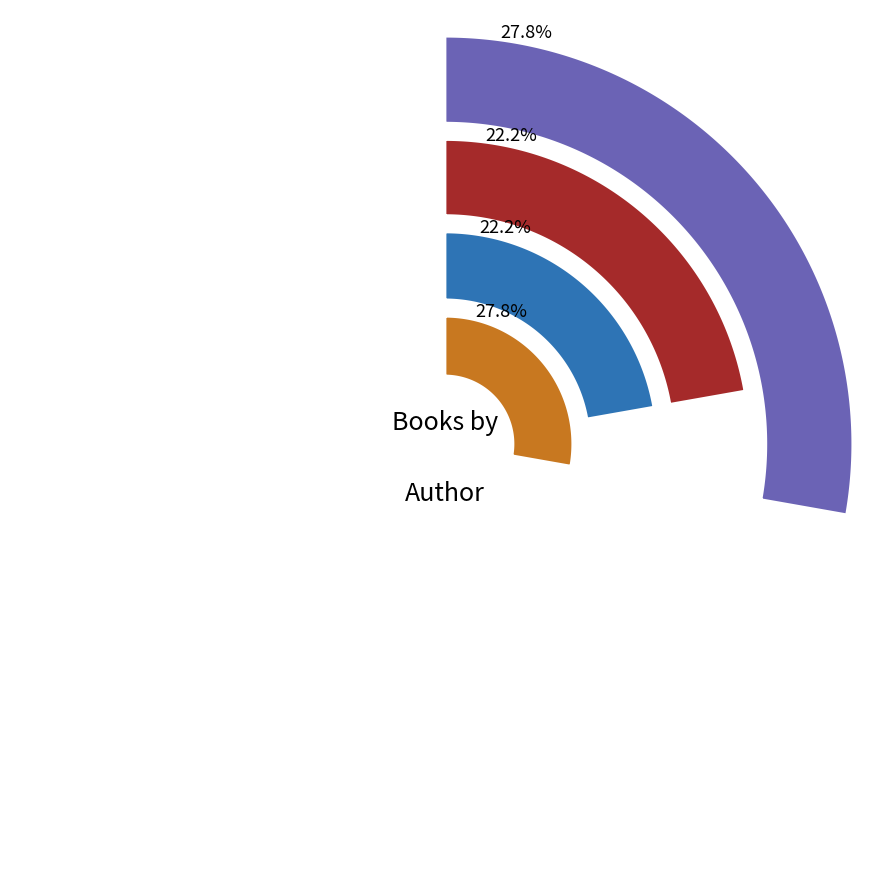

What is the change in value from Robert Quackenbush (2141417716) to Paul DuBois Jacobs (1813748), Jennifer ...?

-1